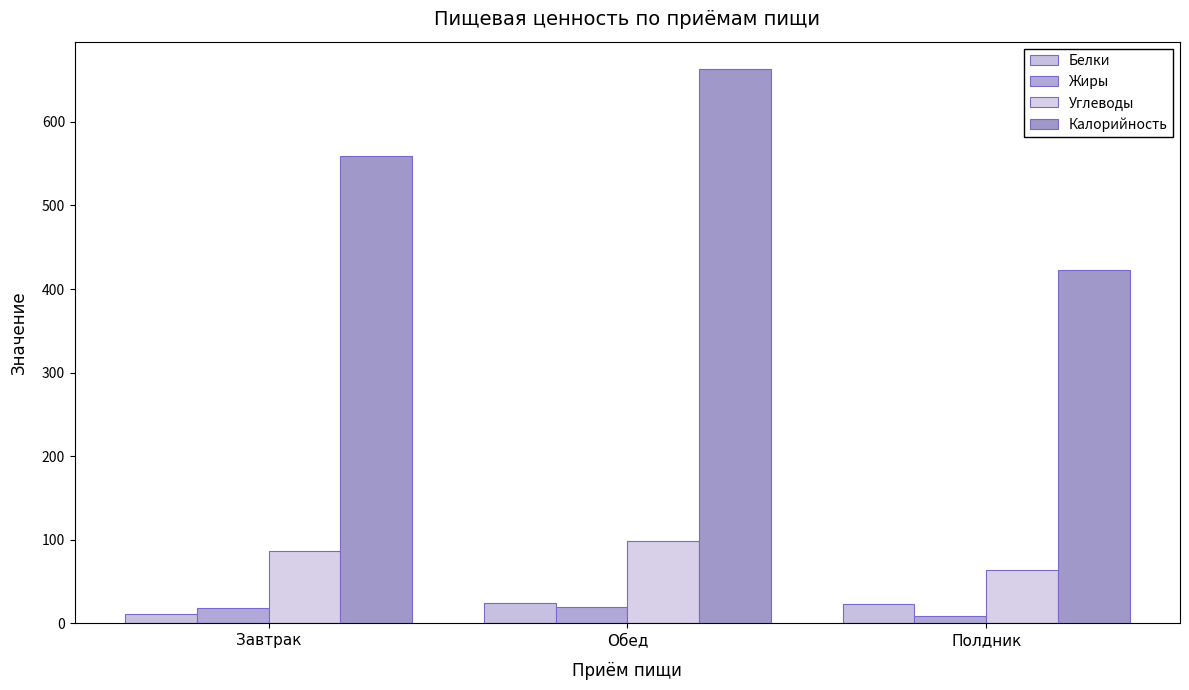

Rank the categories by Калорийность value from lowest to highest.

Полдник, Завтрак, Обед